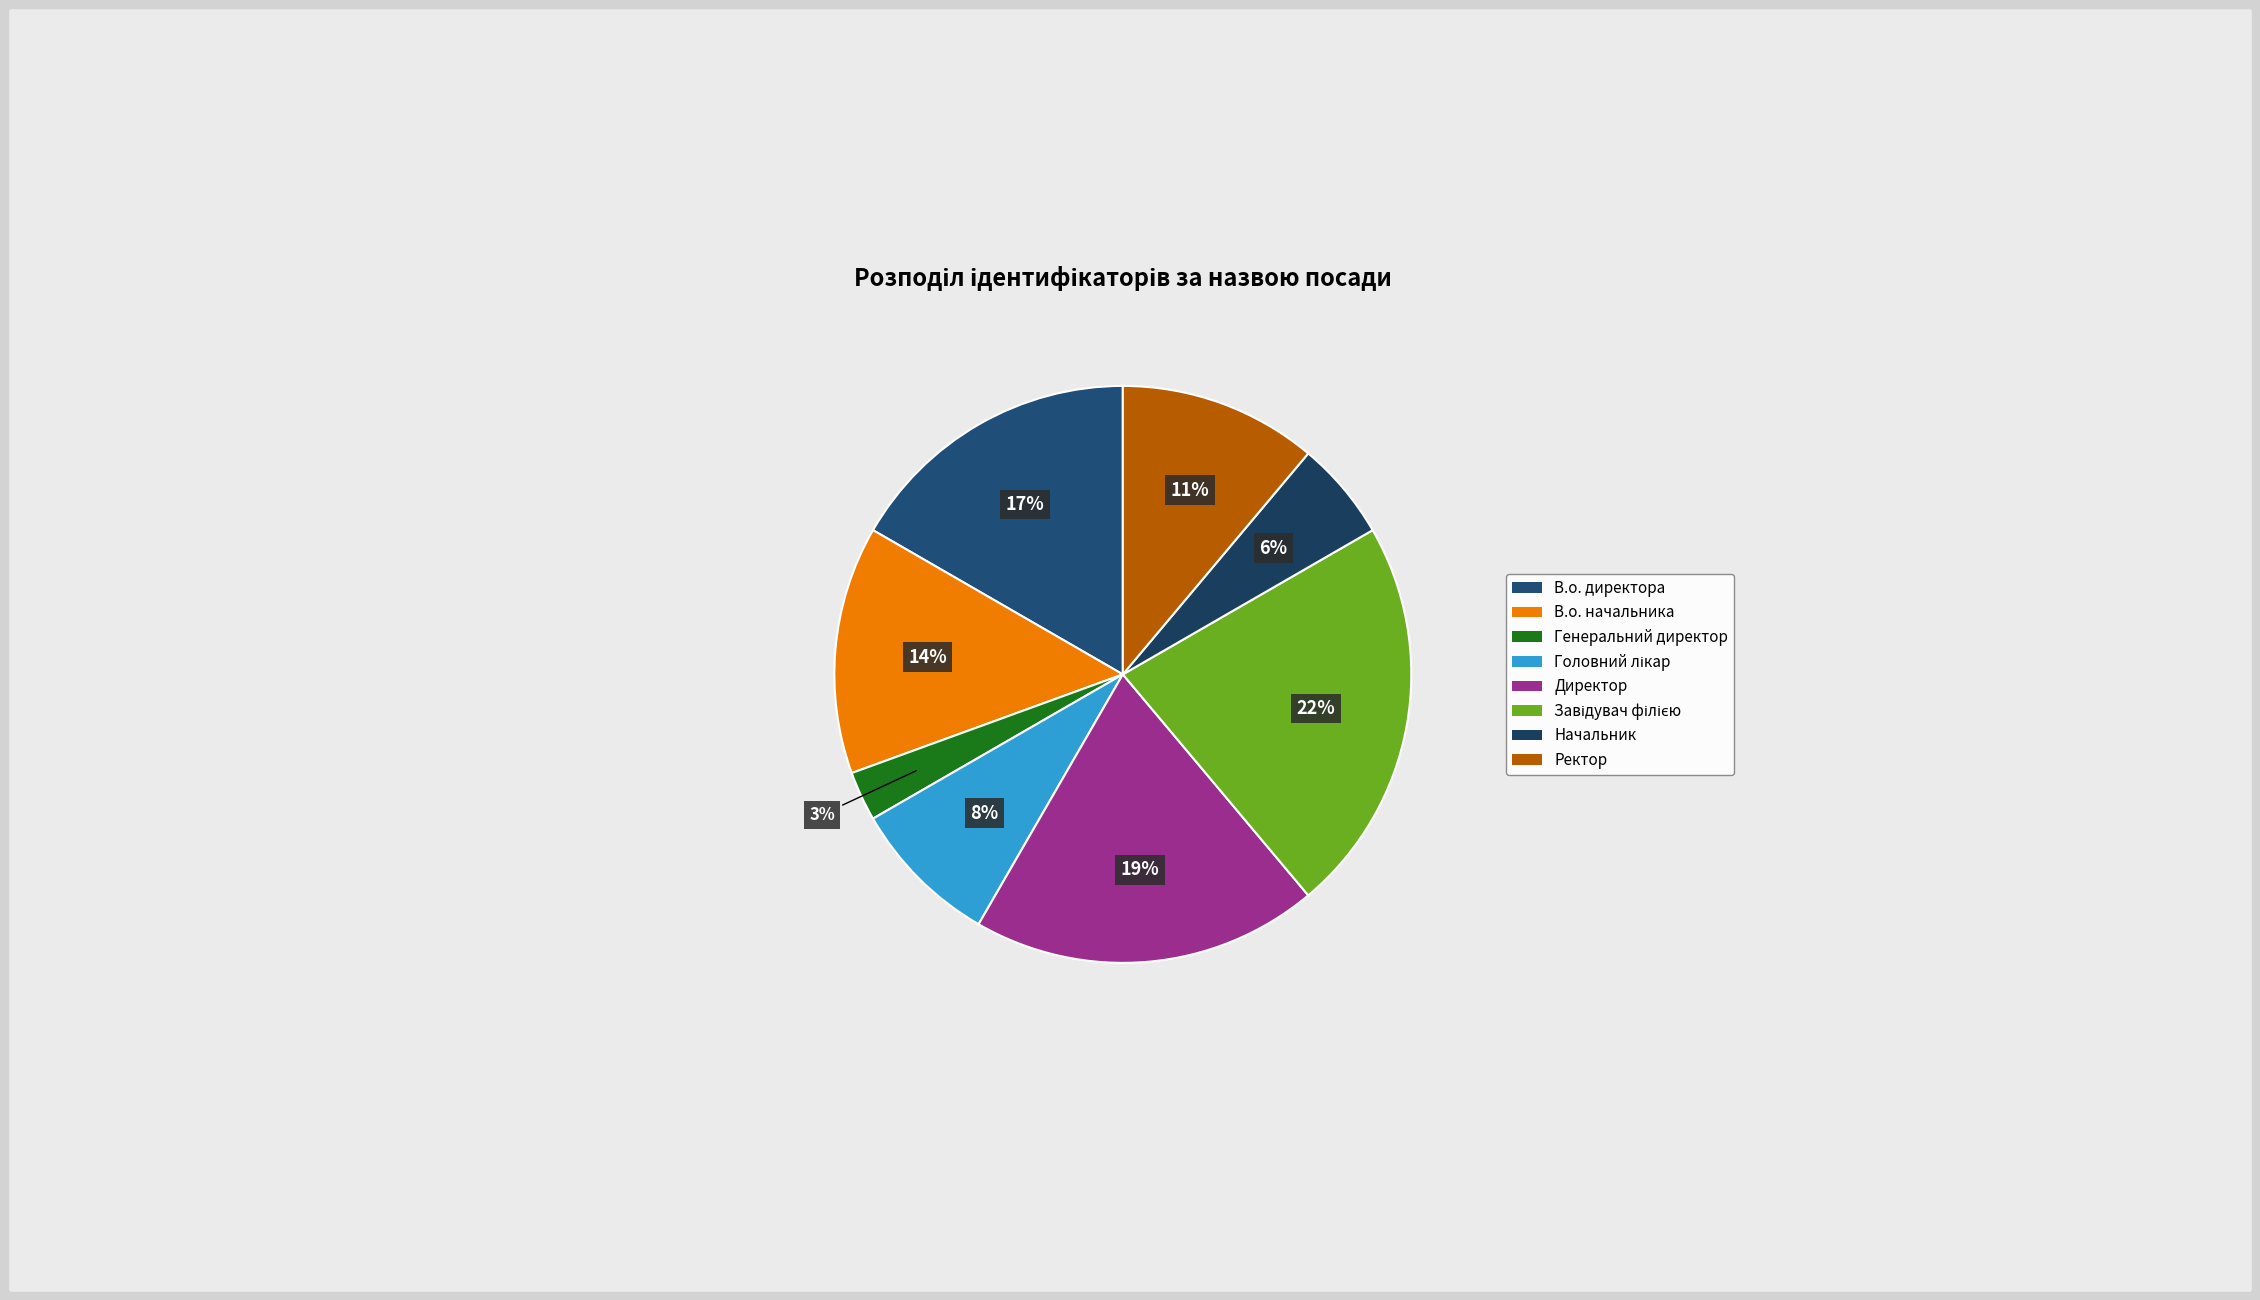

To the nearest percent, what is the combined percentage of Директор and Завідувач філією?

42%